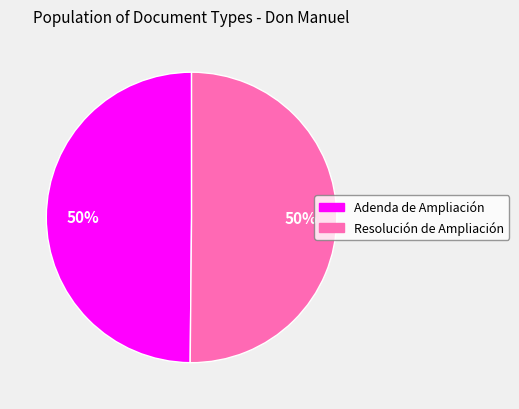

How many segments does this pie chart have?

2